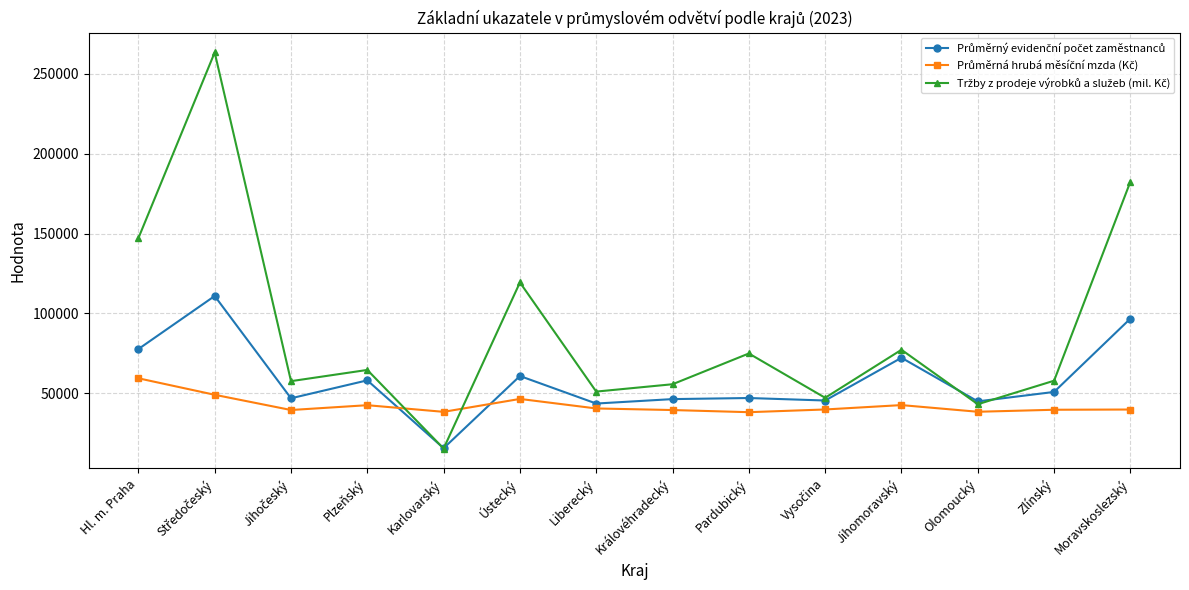

Which label corresponds to the smallest value in the chart?

Karlovarský